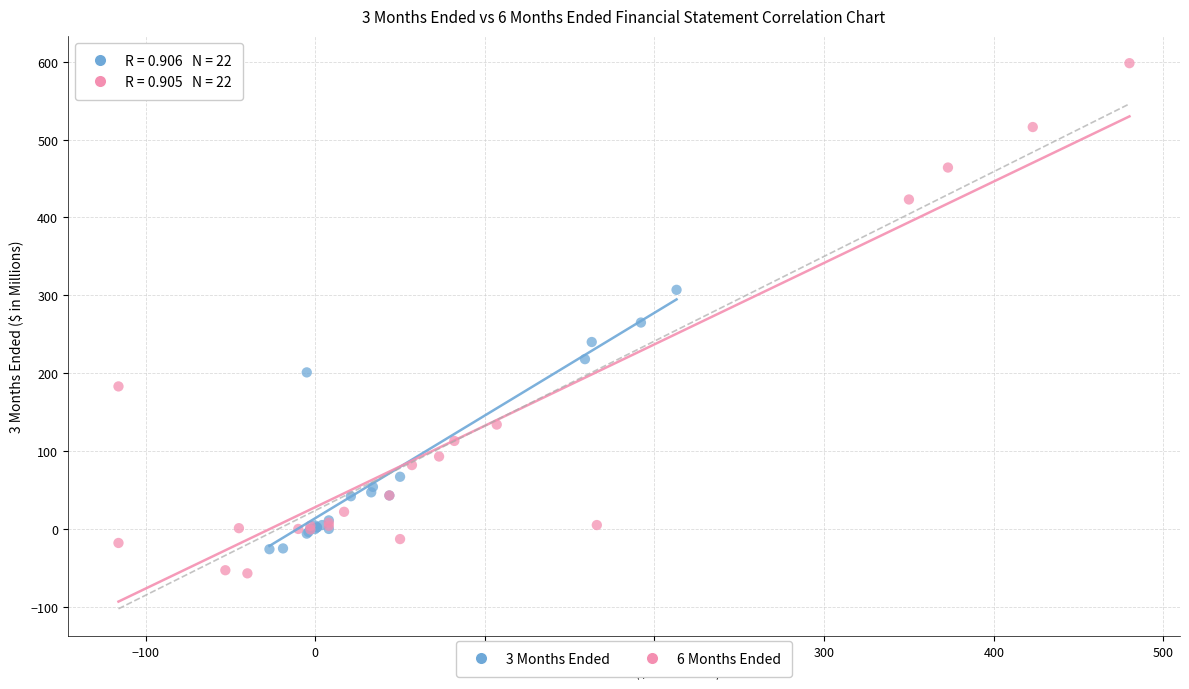

Which series has the largest Y range (max minus min)?

6 Months Ended